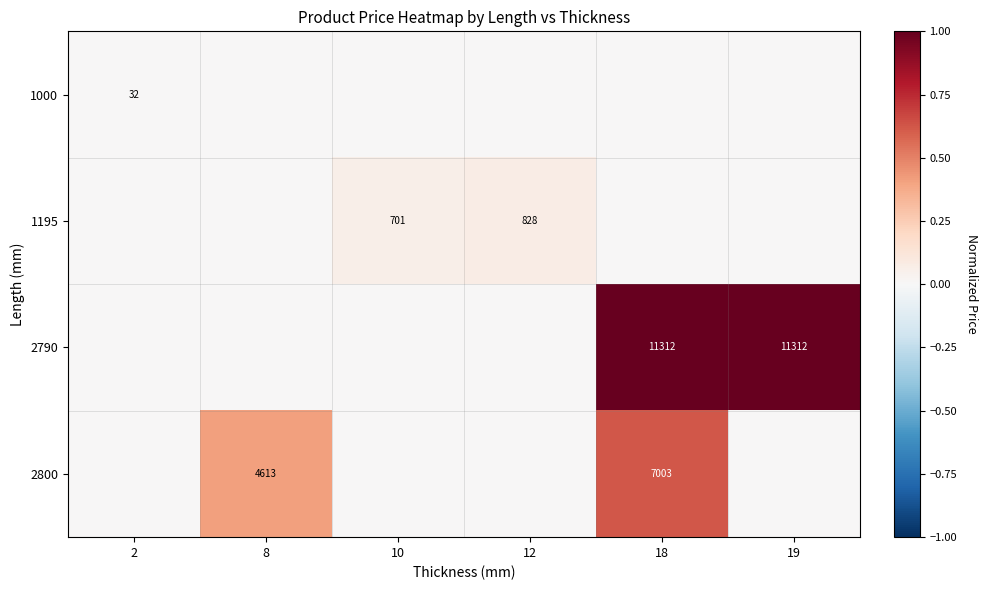

True or false: 1195 has a value of 1093 at 12.

False